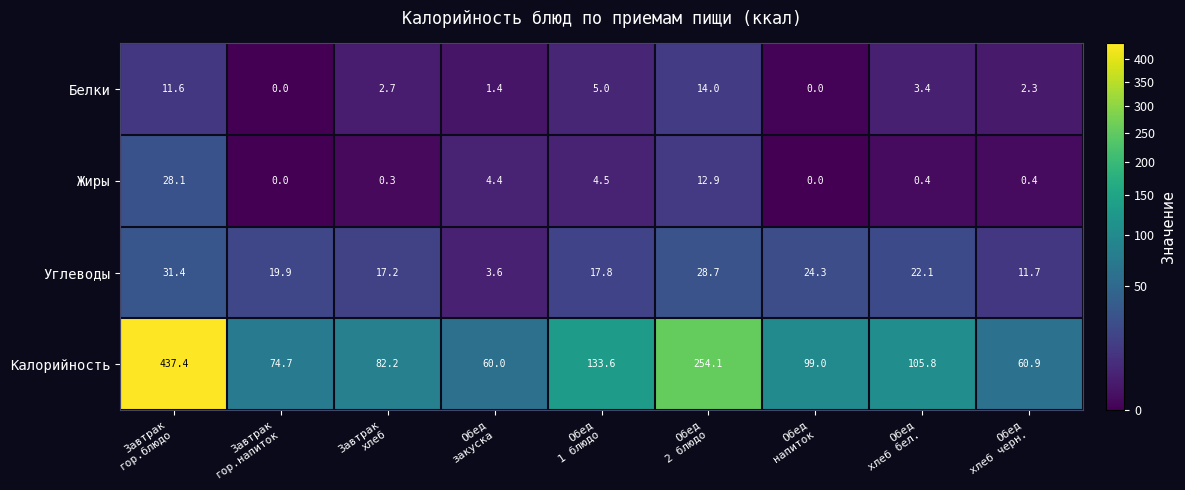

What is the sum of all Углеводы values?

176.7